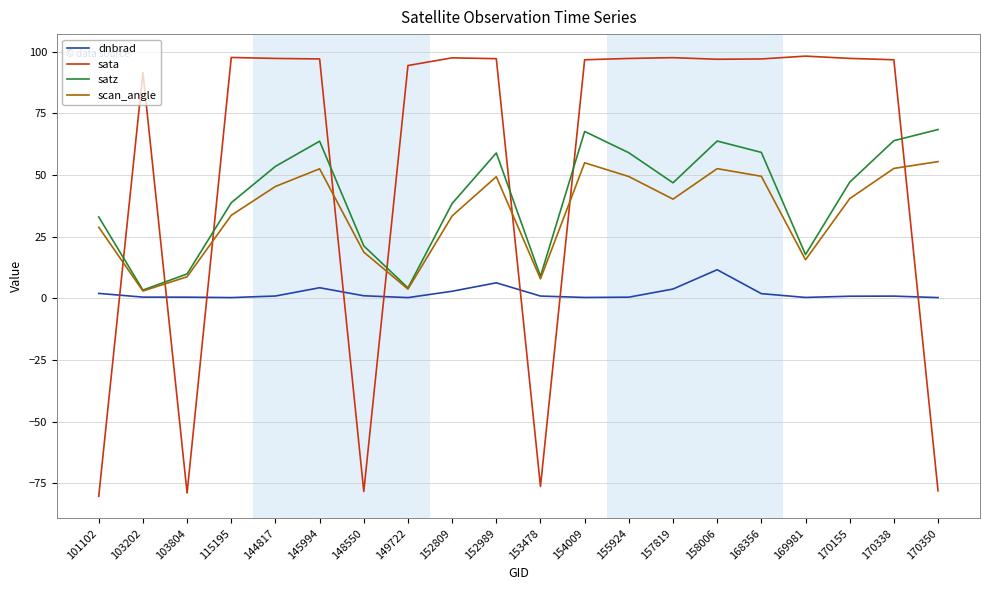

What is the total value across all series at 158006?

224.7